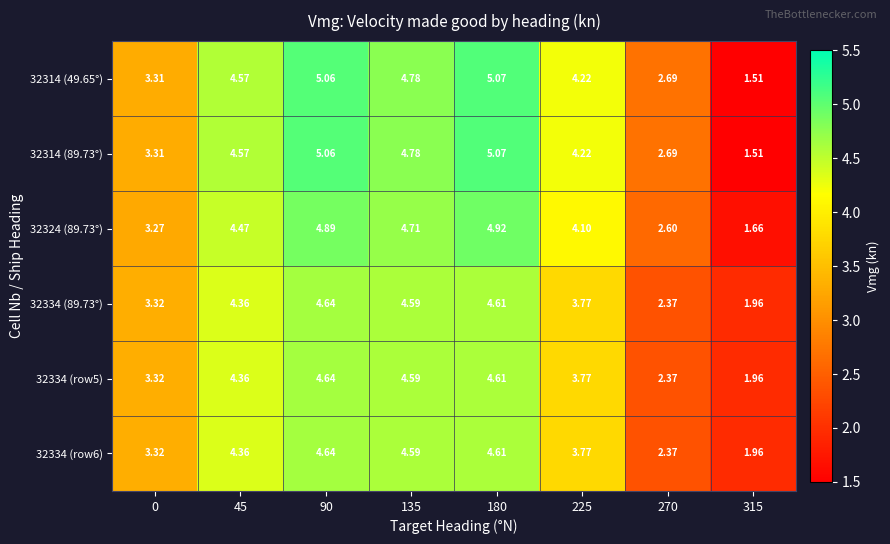

Is the value of 32324 (89.73°) at 315 greater than the value of 32334 (89.73°) at 45?

No